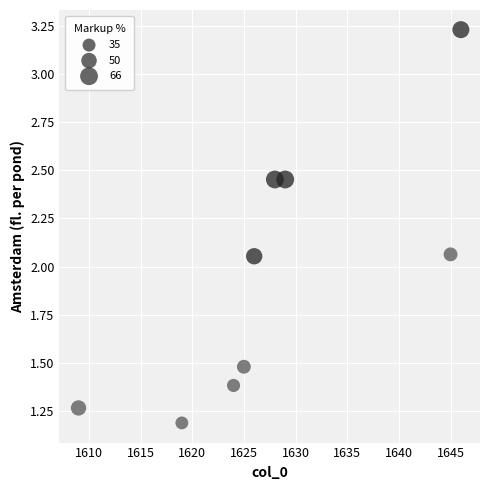

What is the average X value?

1627.9